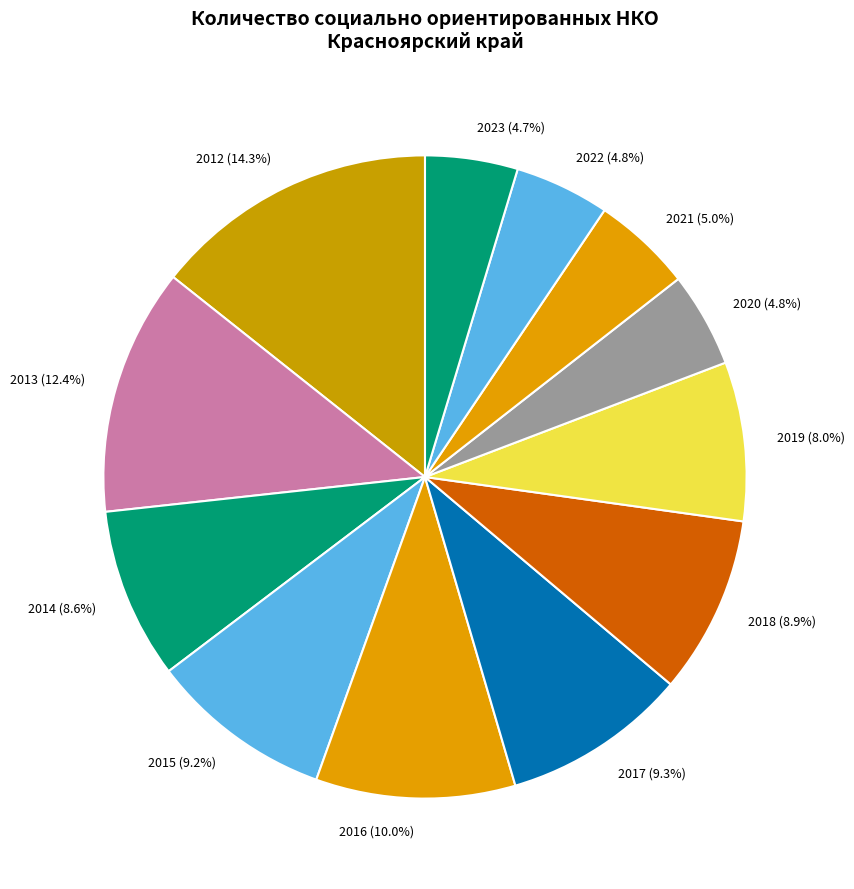

What percentage is the 2018 slice, to the nearest percent?

9%